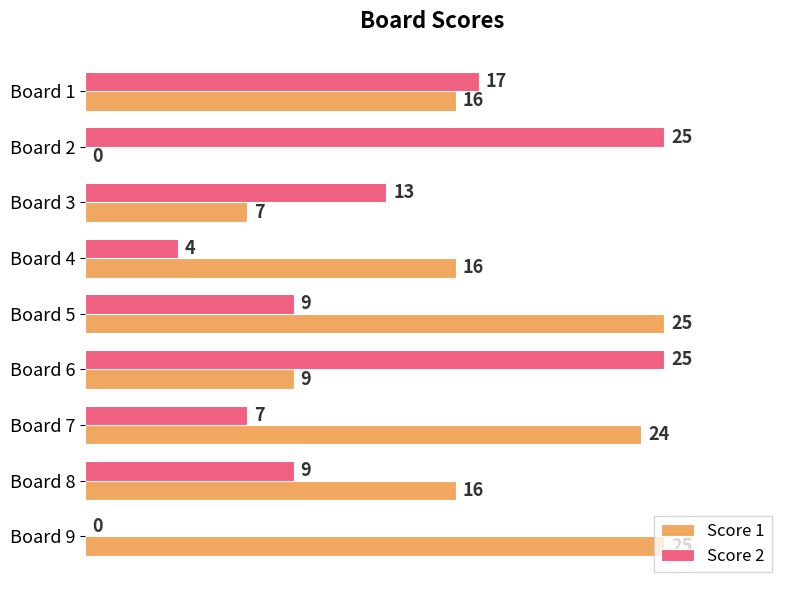

Which series changed the most between Board 1 and Board 6?

Score 2